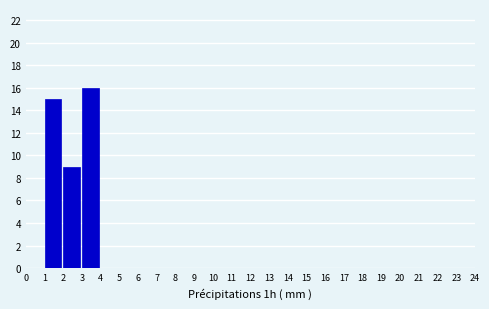

Over which range of the x-axis is the bar tallest?

3 to 4